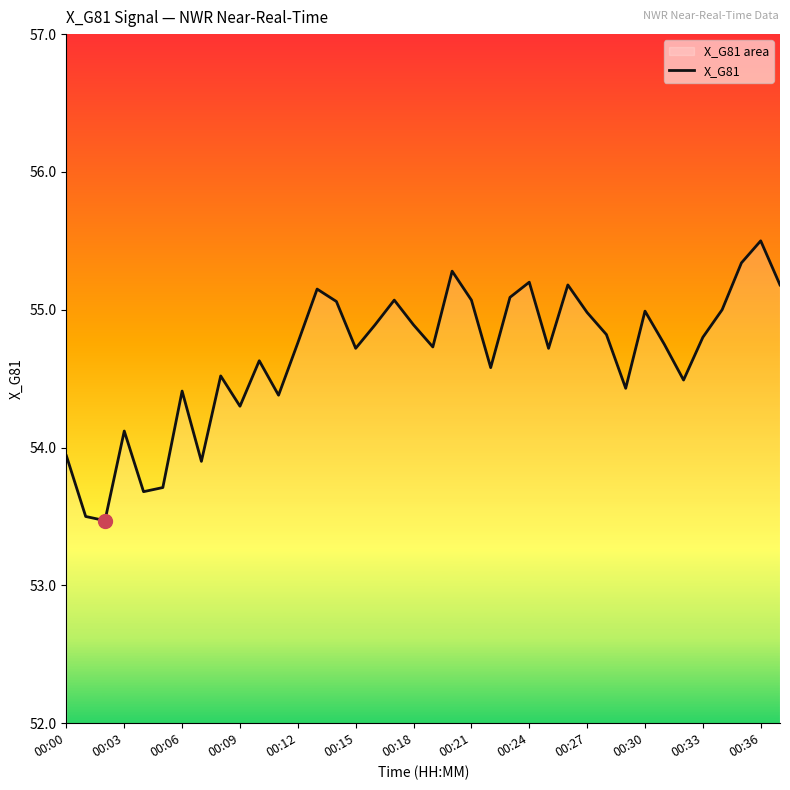

Between 37 and 19, which is larger?

37